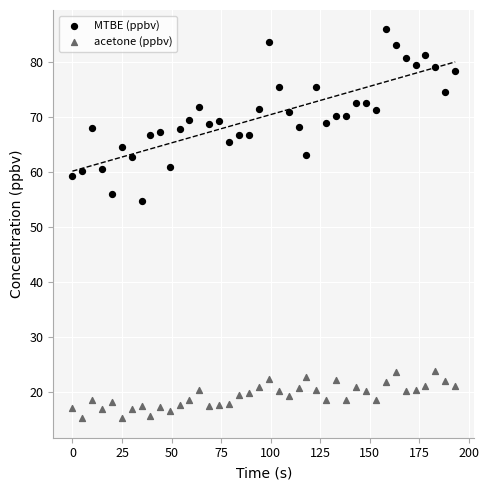

What is the X range (max minus min) for the scatter plot?

193.0